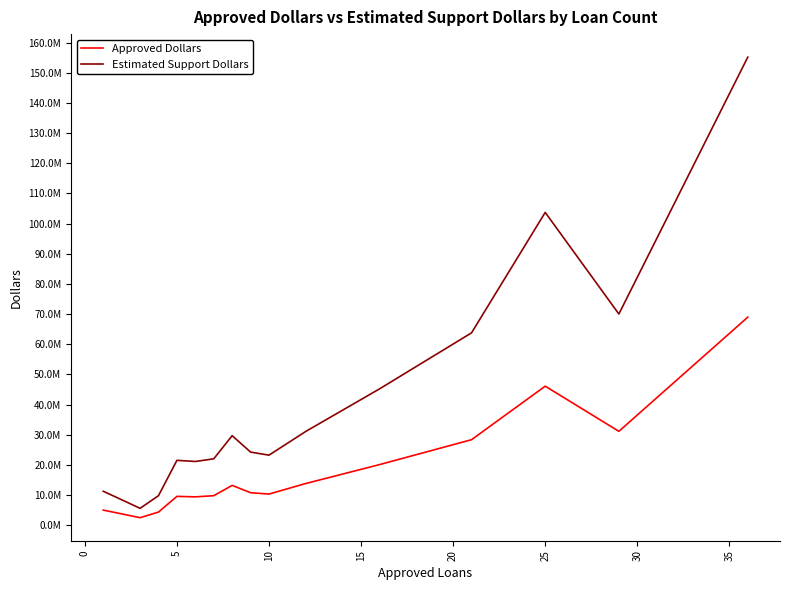

What are all the series names shown in the legend?

Approved Dollars, Estimated Support Dollars